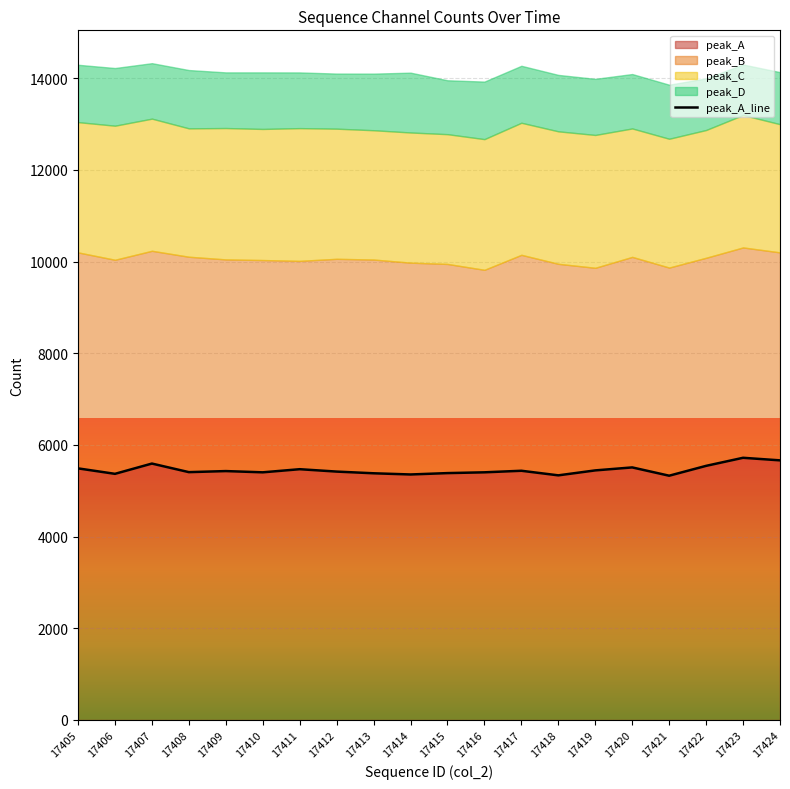

Rank the categories by value from highest to lowest.

17423, 17424, 17407, 17422, 17420, 17405, 17411, 17419, 17417, 17409, 17412, 17408, 17410, 17416, 17415, 17413, 17406, 17414, 17418, 17421